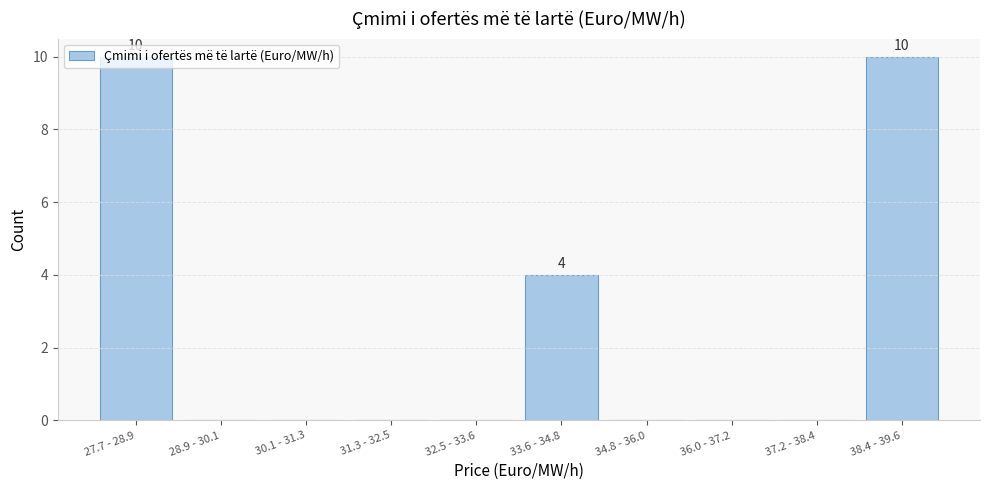

What is the change in value from 32.5 - 33.6 to 33.6 - 34.8?

+4